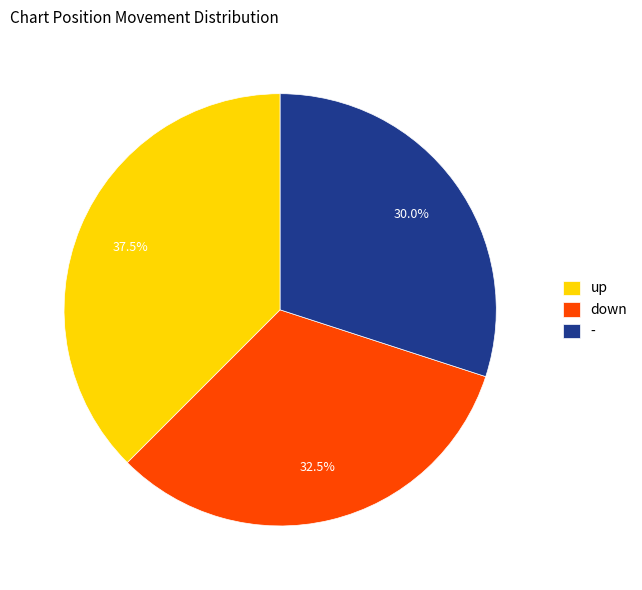

Rank the categories by value from highest to lowest.

up, down, -